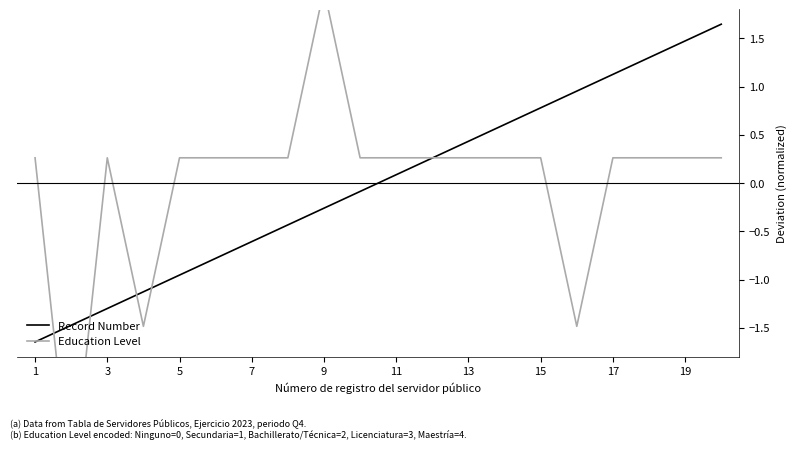

True or false: Record Number has a value of 0.1 at 11.

True